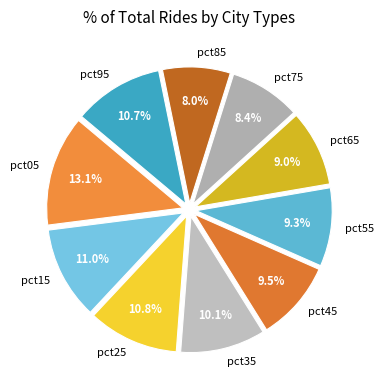

Which has a higher value, pct15 or pct45?

pct15